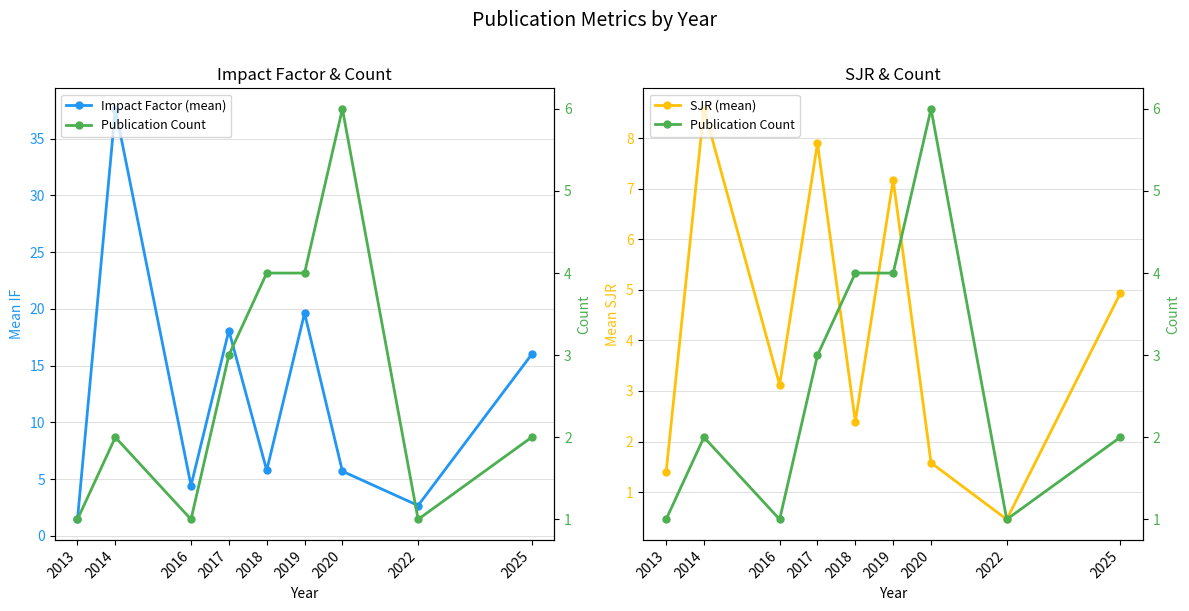

True or false: Impact Factor (mean) and SJR (mean) cross at least once.

False